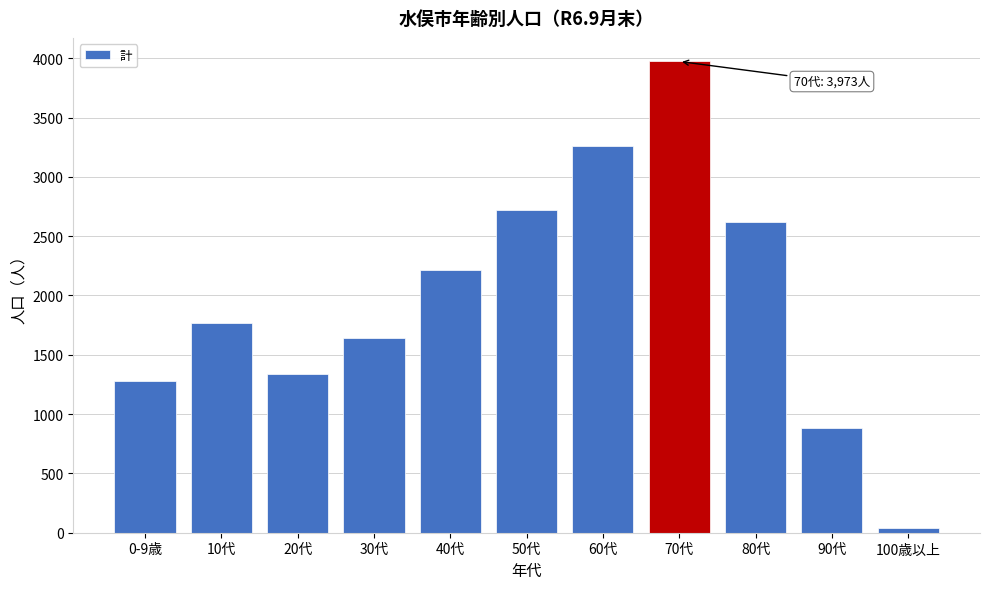

Reading left to right, what are all the values shown in this chart?

1283	1767	1334	1644	2216	2720	3260	3973	2618	882	40